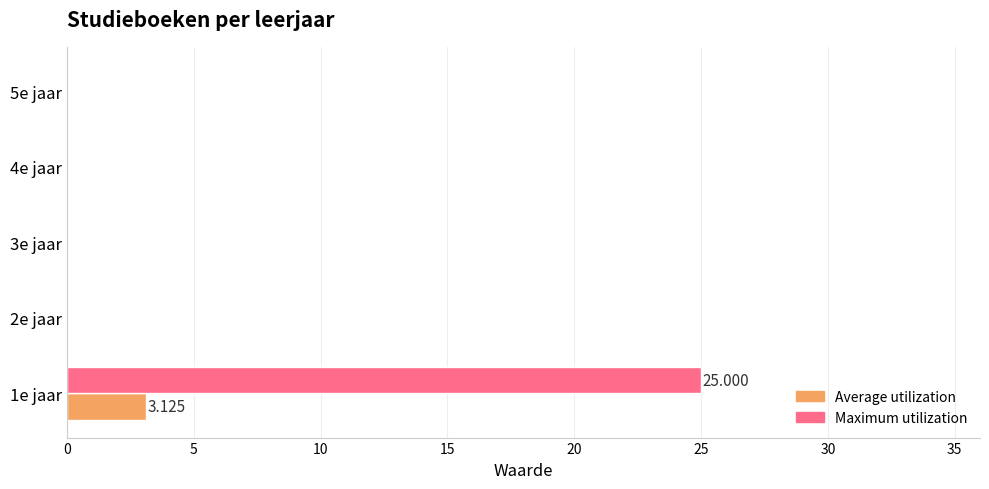

How many categories are shown in the chart?

5